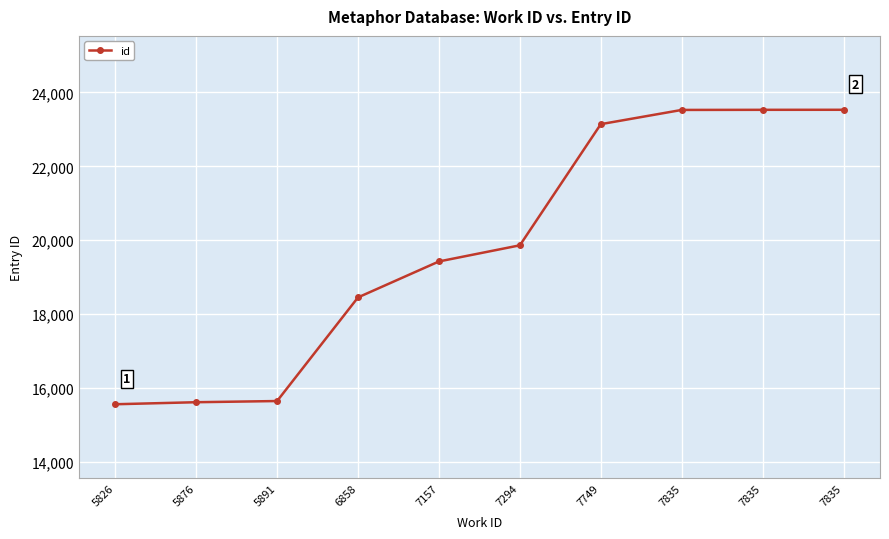

The chart shows a value of 40889 at 7749. True or false?

False